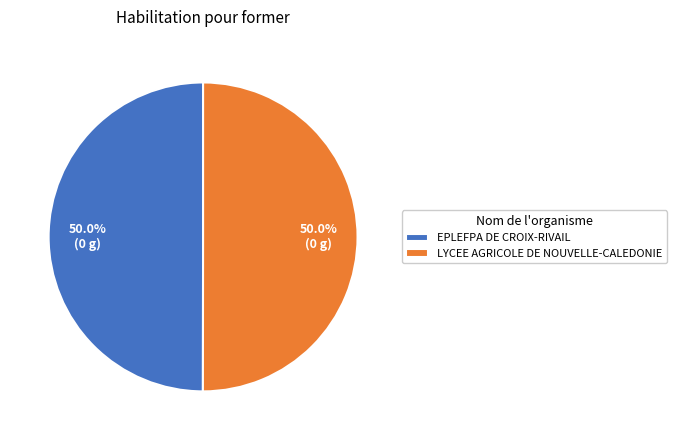

How many segments does this pie chart have?

2